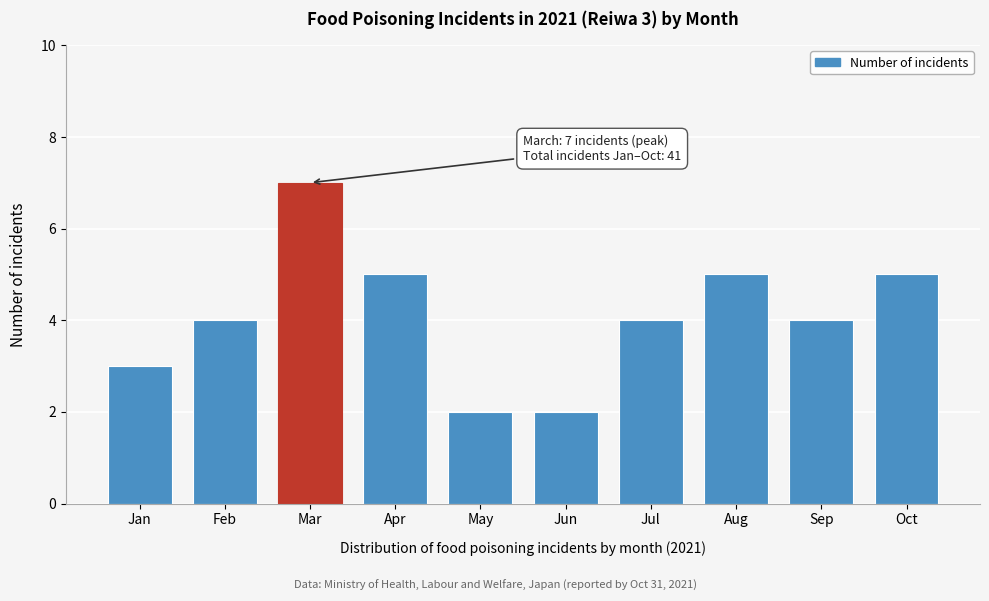

Reading left to right, extract all data points from this chart.

Jan=3	Feb=4	Mar=7	Apr=5	May=2	Jun=2	Jul=4	Aug=5	Sep=4	Oct=5